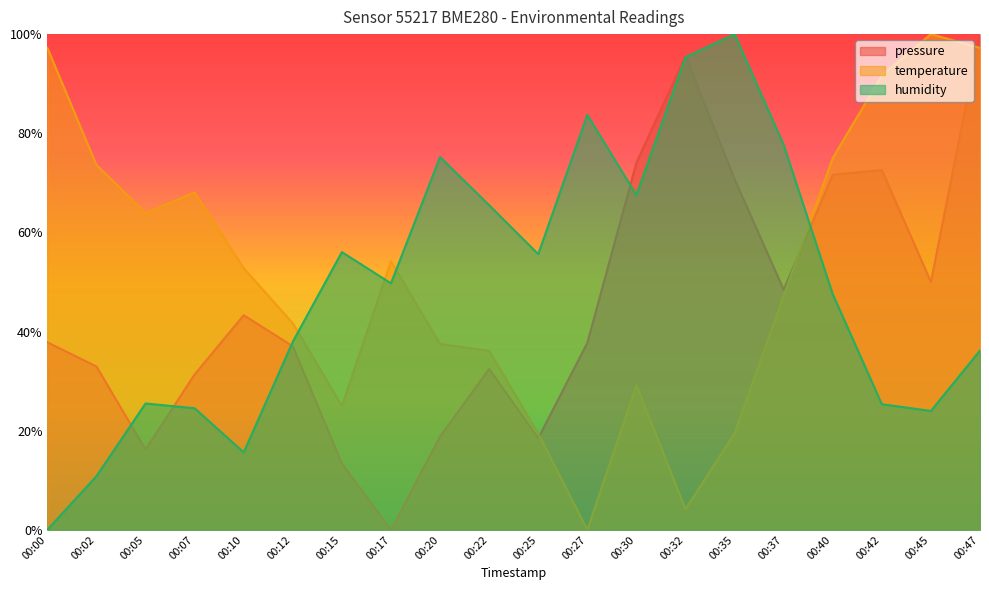

What is the difference between the maximum and second lowest values in the pressure series?

86.7